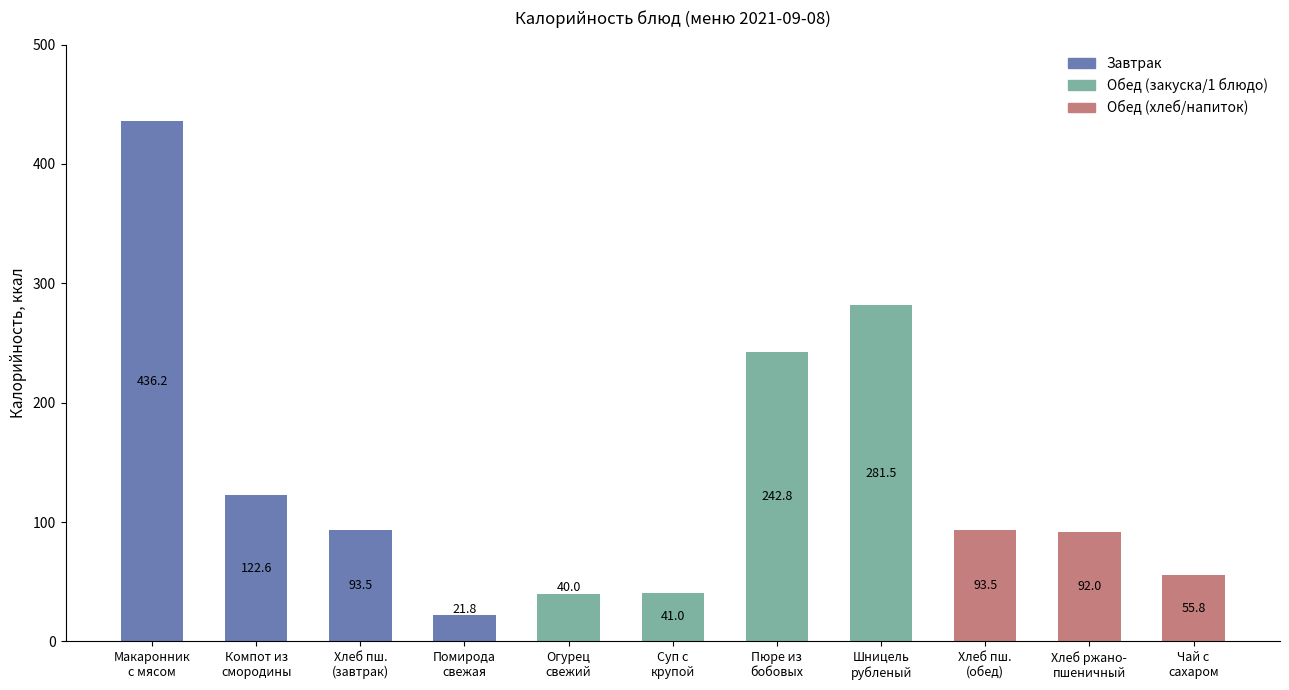

How many values are below 93?

5